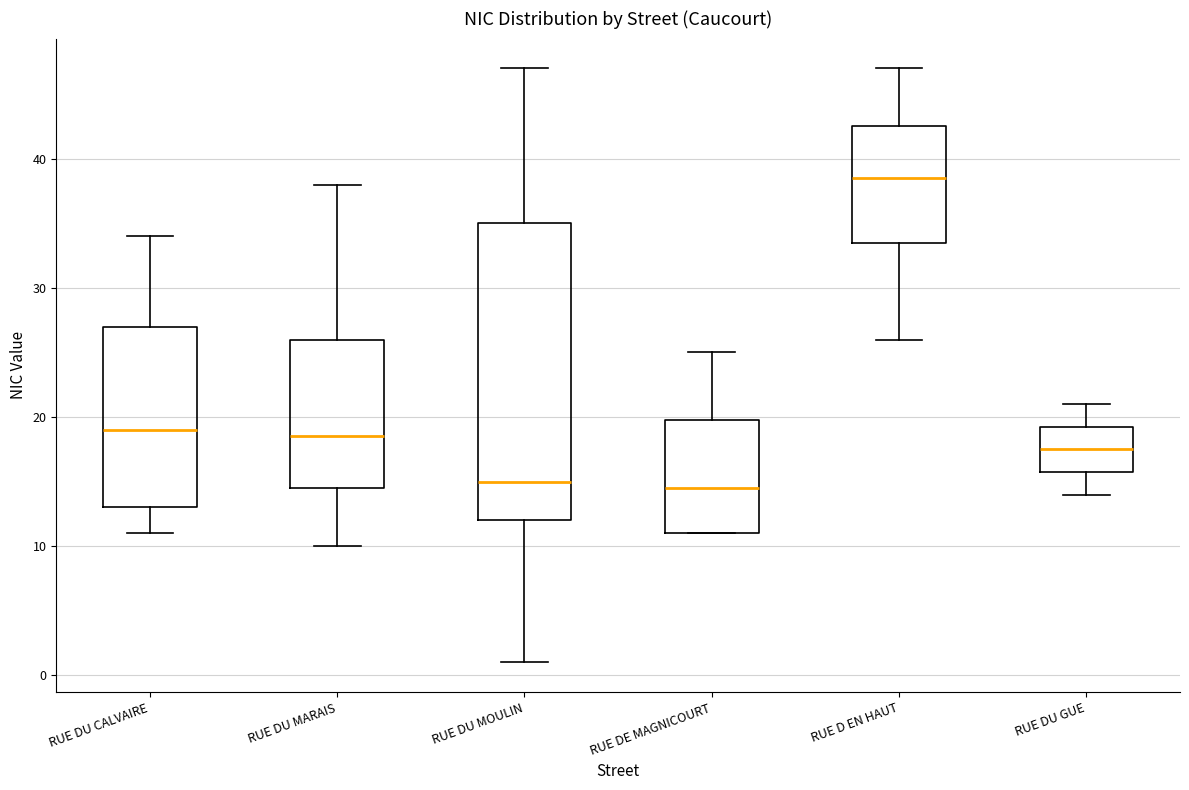

Reading left to right, transcribe this box plot: for each box, give where its median line is, the range the box spans, and where its two whiskers end, as read against the y-axis. The values are not printed on the chart, so give them approximately, as read against the axis.

RUE DU CALVAIRE: median 19, box 13 to 27, whiskers 11 to 34
RUE DU MARAIS: median 19, box 15 to 26, whiskers 10 to 38
RUE DU MOULIN: median 15, box 12 to 35, whiskers 1 to 47
RUE DE MAGNICOURT: median 15, box 11 to 20, whiskers 11 to 25
RUE D EN HAUT: median 39, box 34 to 43, whiskers 26 to 47
RUE DU GUE: median 18, box 16 to 19, whiskers 14 to 21